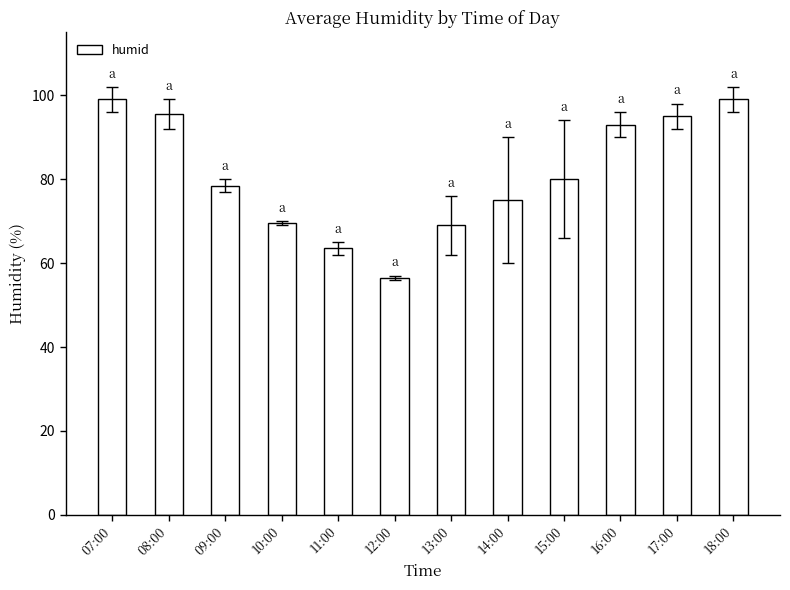

What value does the data have at 17:00?

95.0